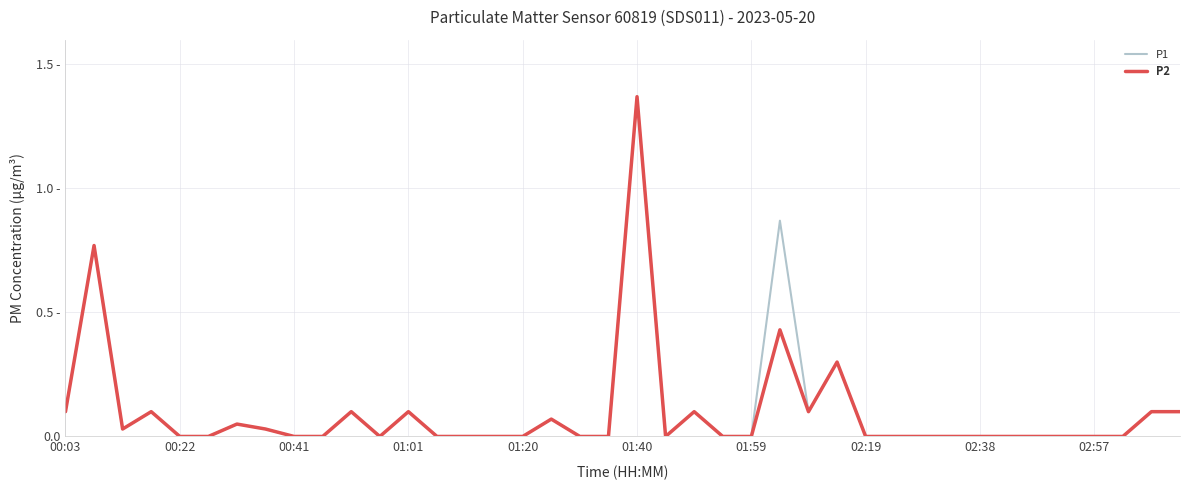

Where is the first local maximum for P1?

00:22